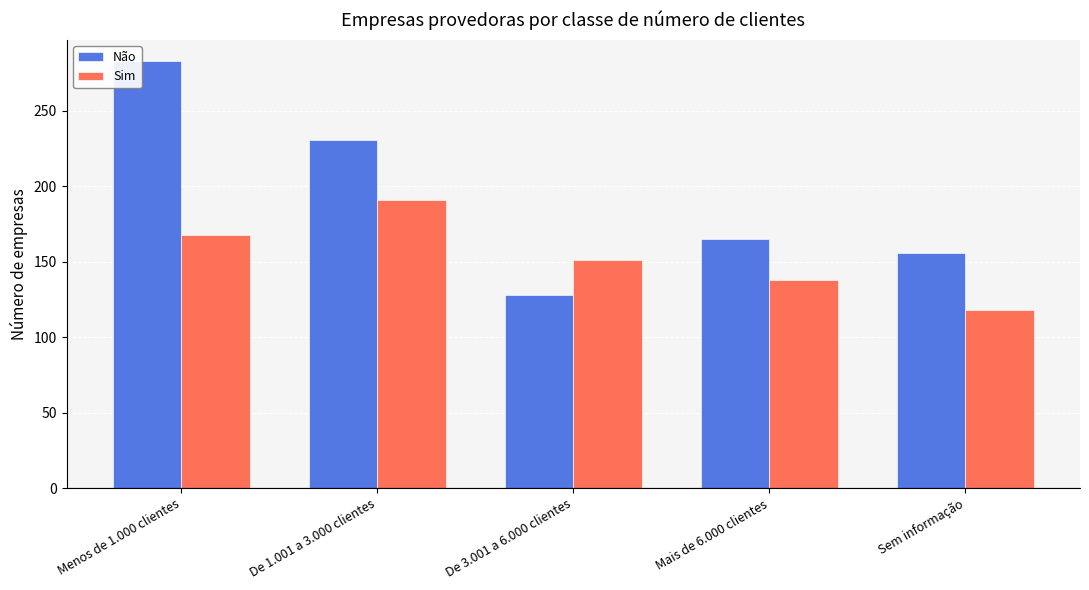

What is the maximum value shown in the chart?

283